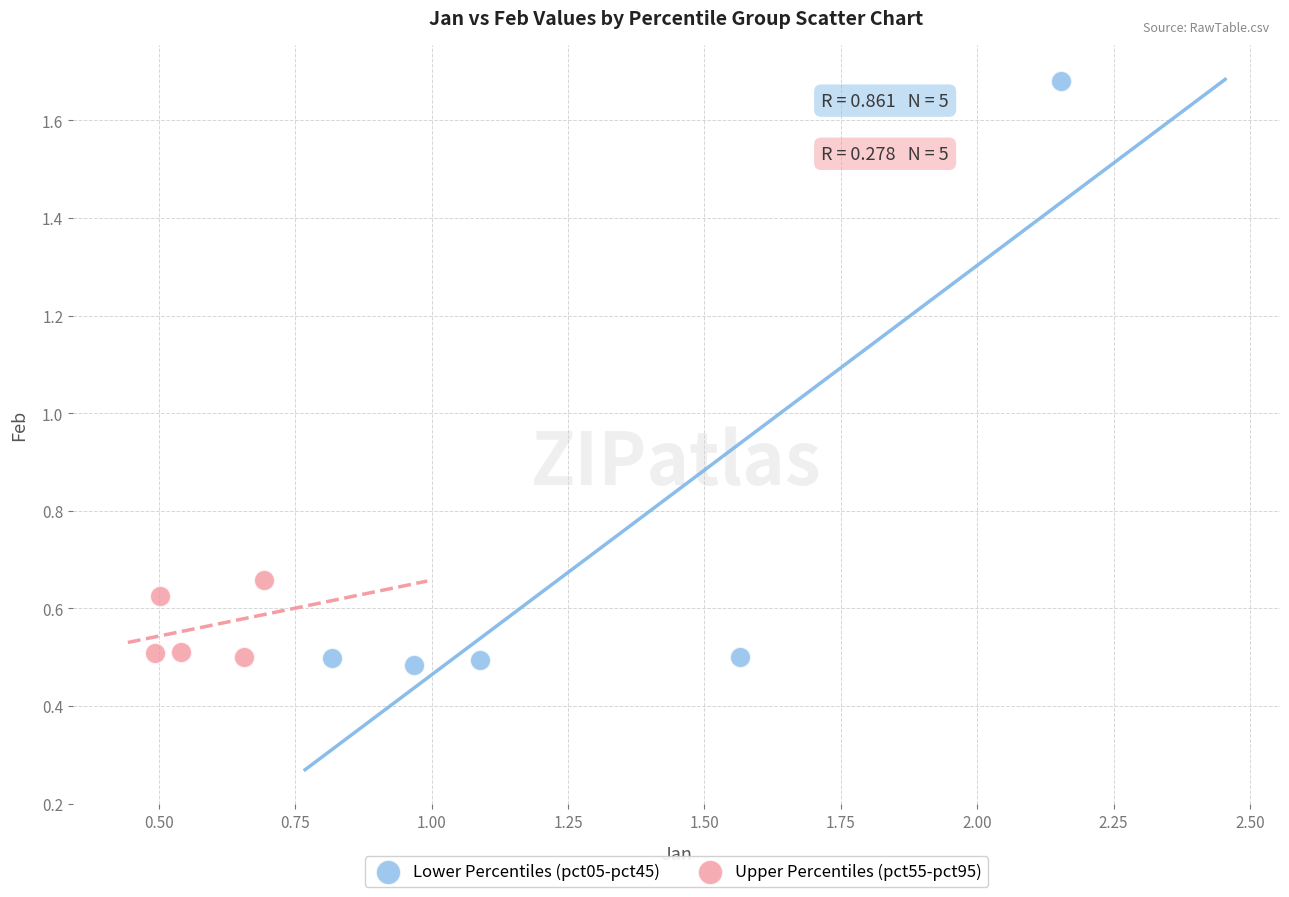

Which series contains the highest Y value?

Lower Percentiles (pct05-pct45)